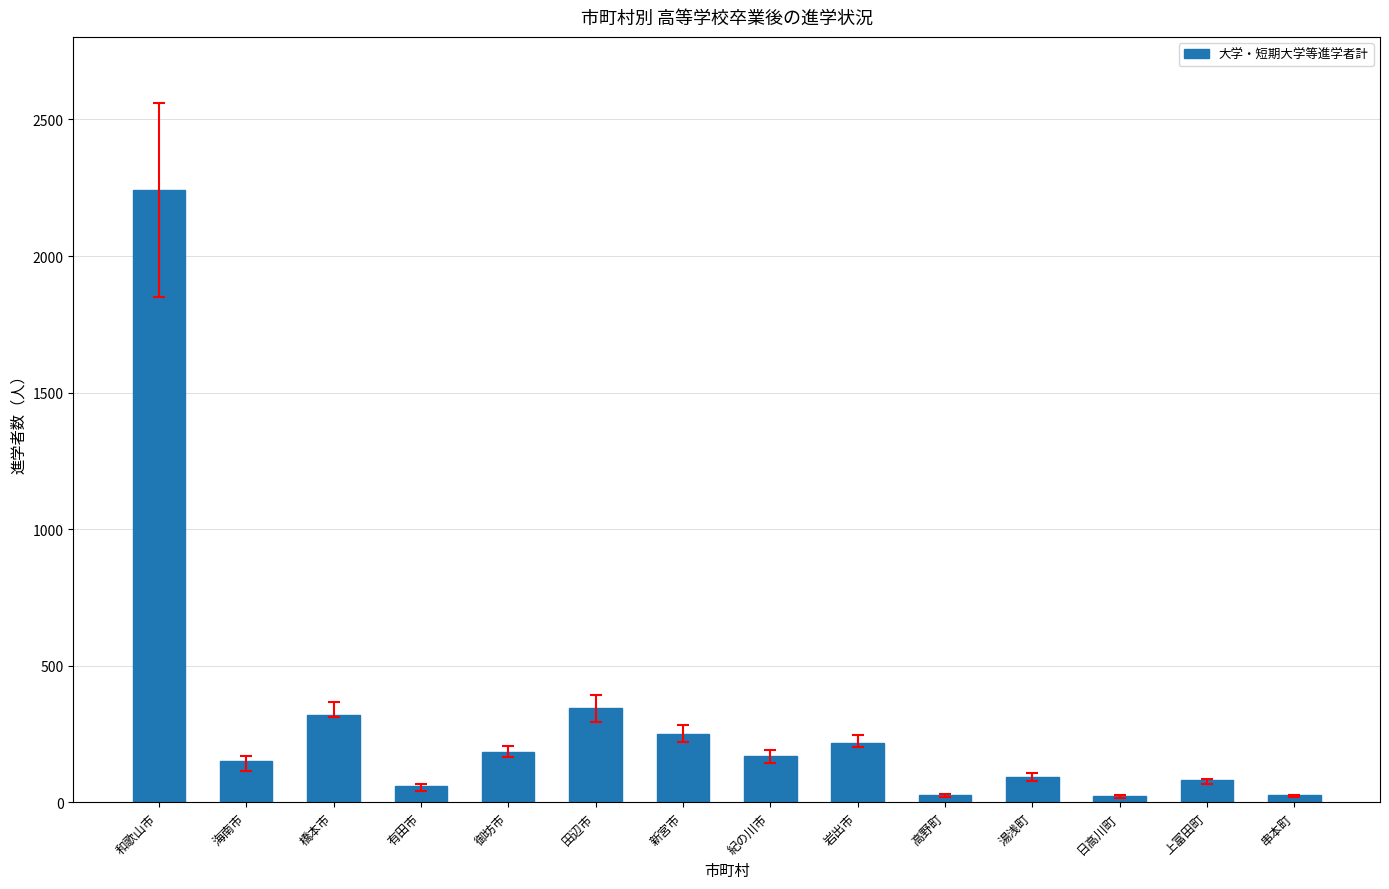

Approximately how many times larger is the value at 紀の川市 compared to 橋本市?

0.5